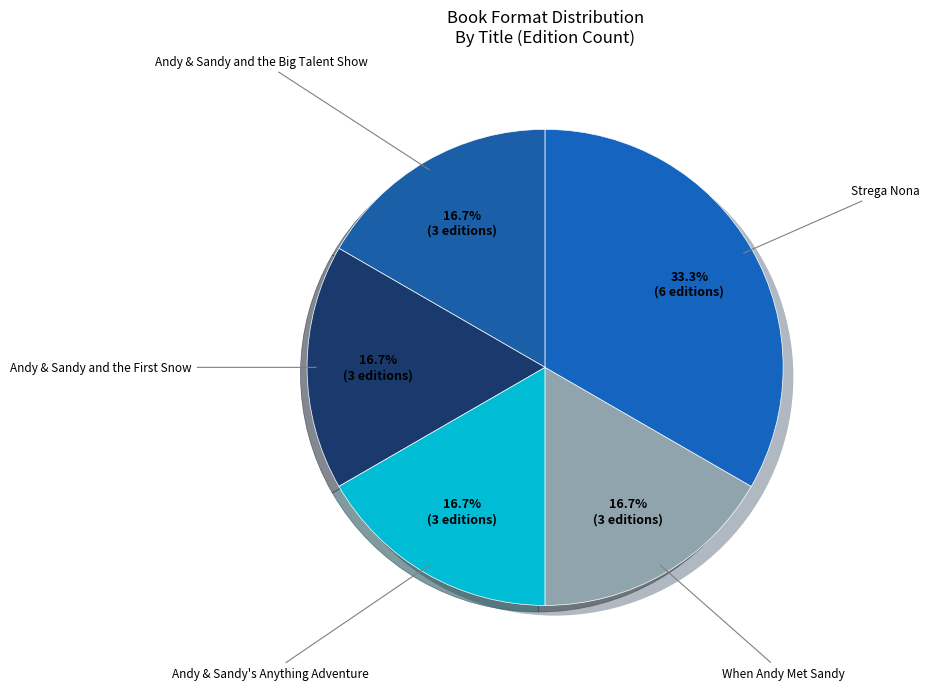

To the nearest percent, what is the difference between the largest and smallest slice percentages?

17%